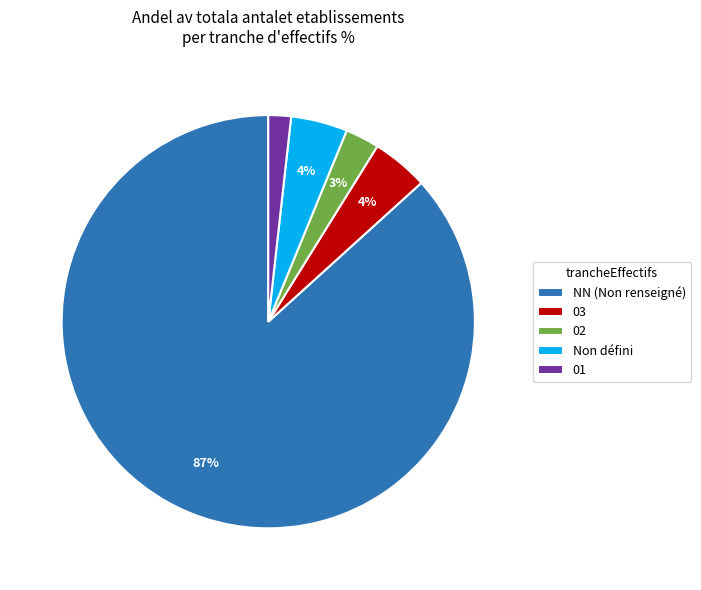

To the nearest percent, what is the combined percentage of 01 and Non défini?

6%